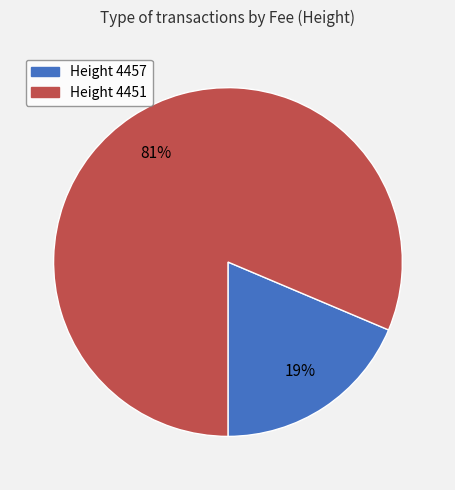

How many slices are in this pie chart?

2